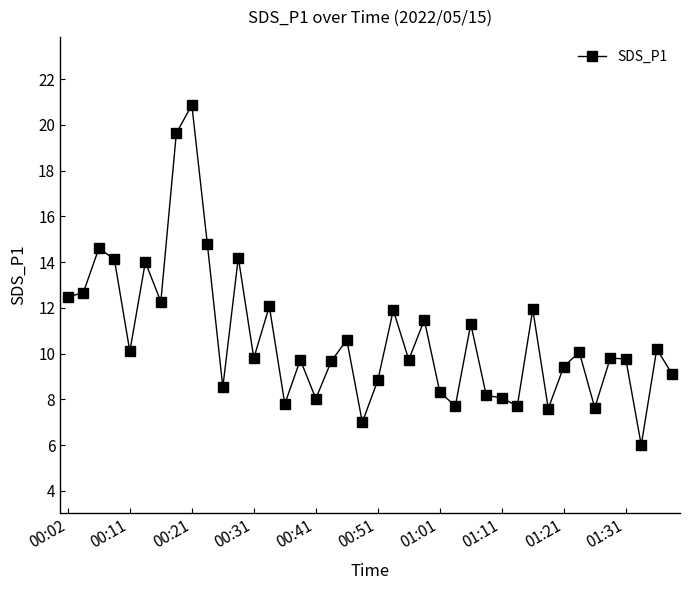

True or false: there are more than 2 points higher than both neighbors.

True